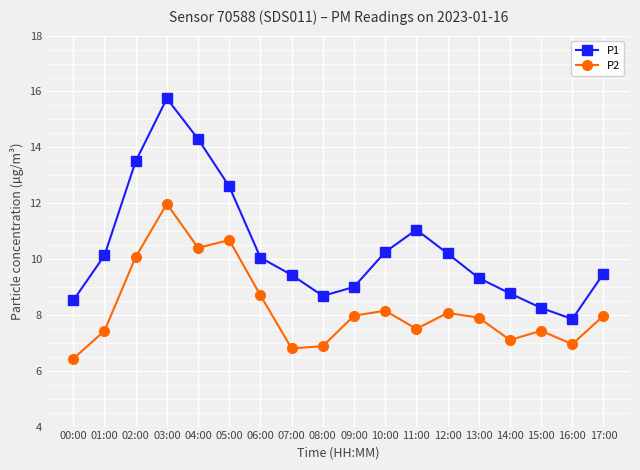

List the series in order of their overall mean, highest first.

P1, P2